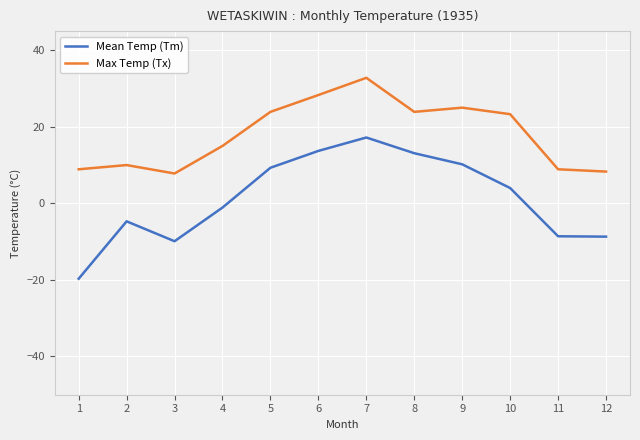

Does the chart display data point markers on the line(s)?

Yes